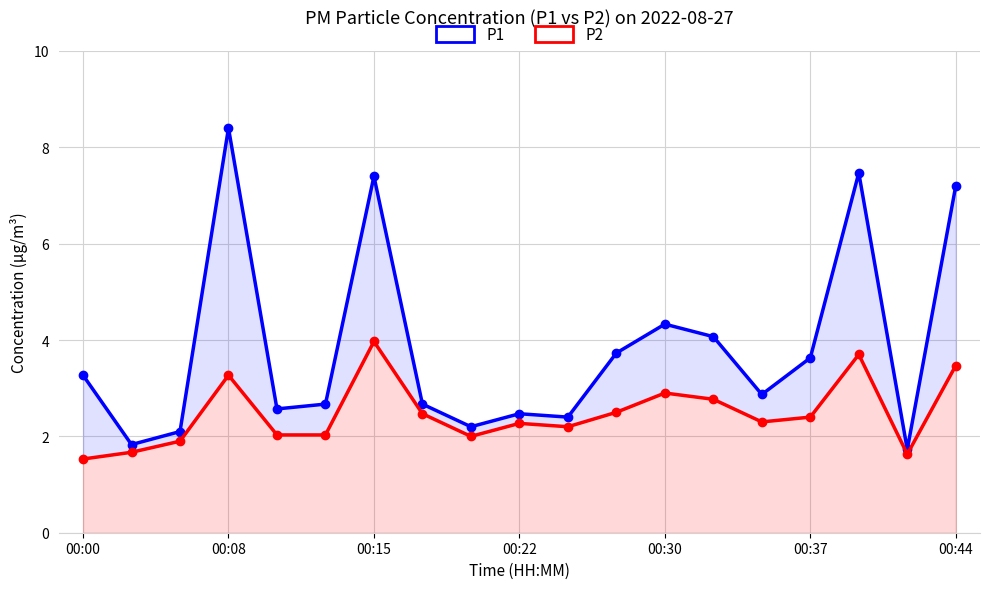

What are all the series names shown in the legend?

P1, P2